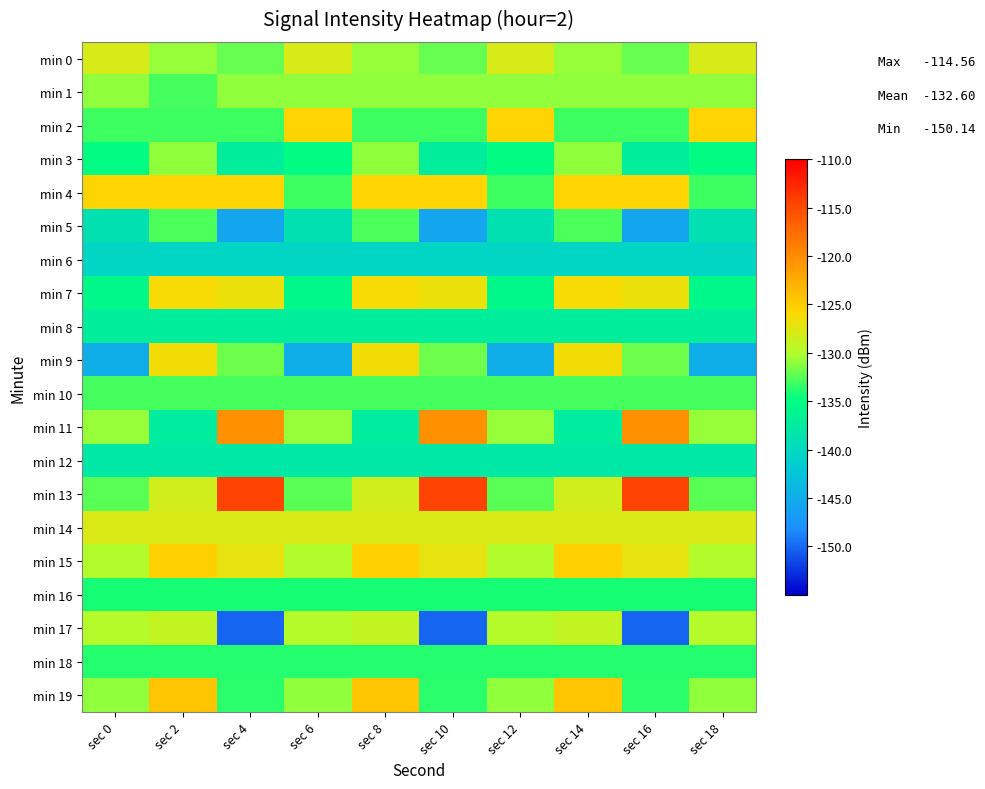

What is the difference between the highest and lowest values at sec 8?

15.9